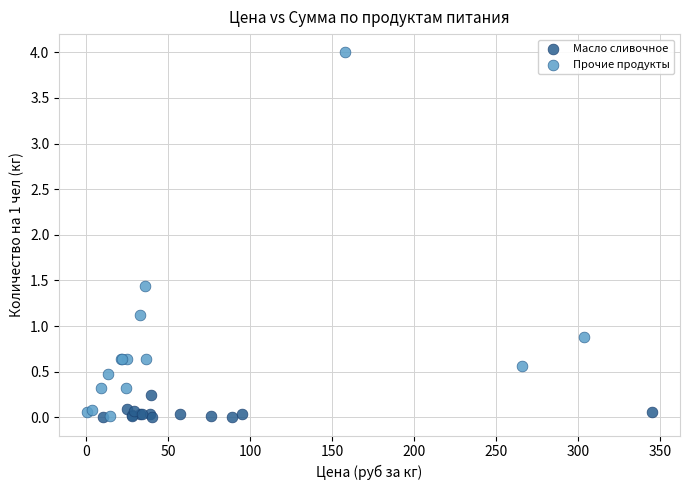

Which series reaches the maximum Y coordinate?

Прочие продукты